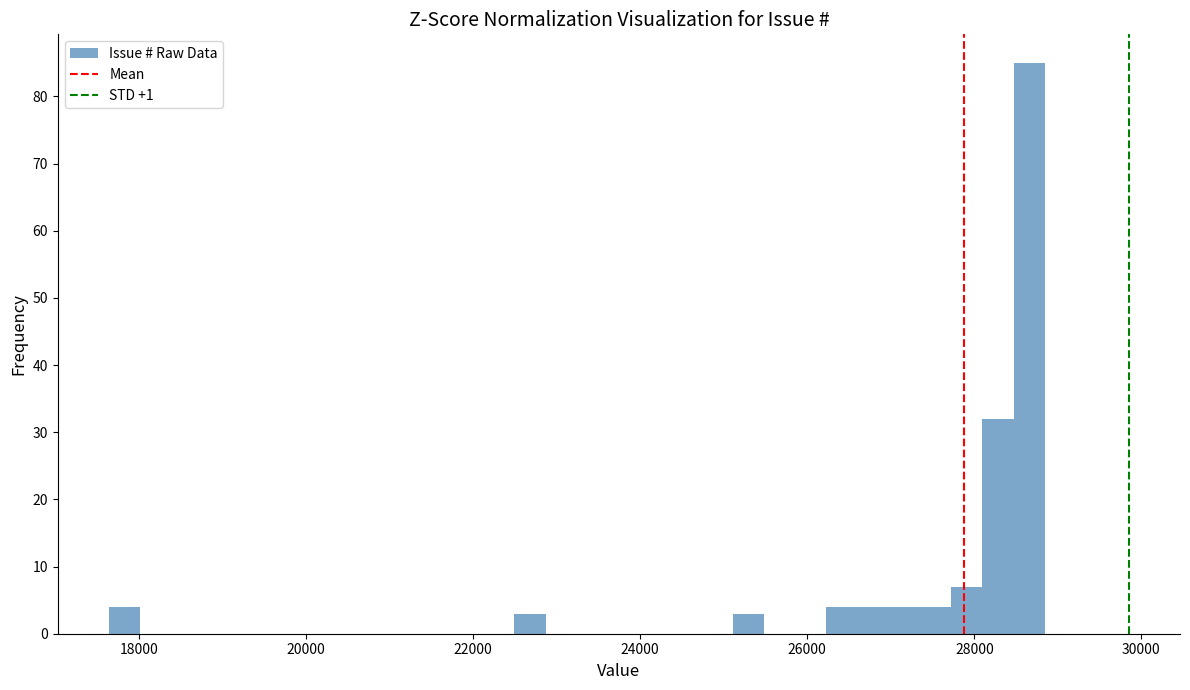

Read against the x-axis, roughly where is the centre of the tallest bar?

28600